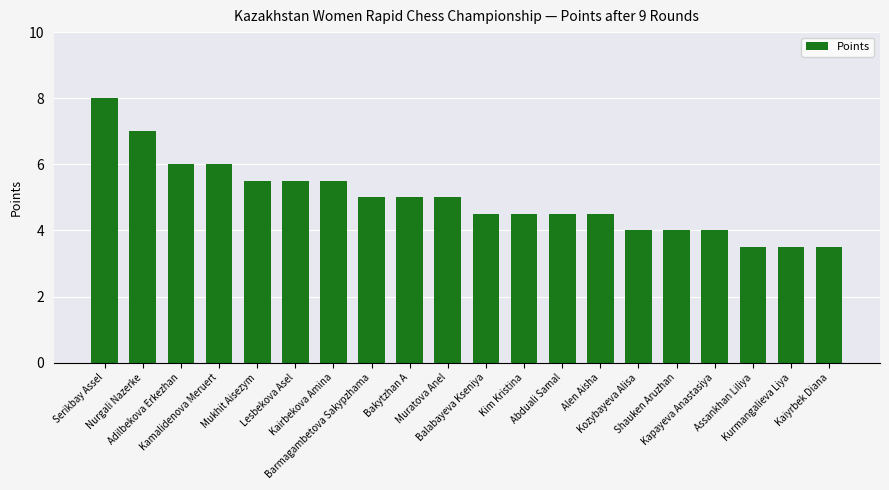

How many values are below 5?

10